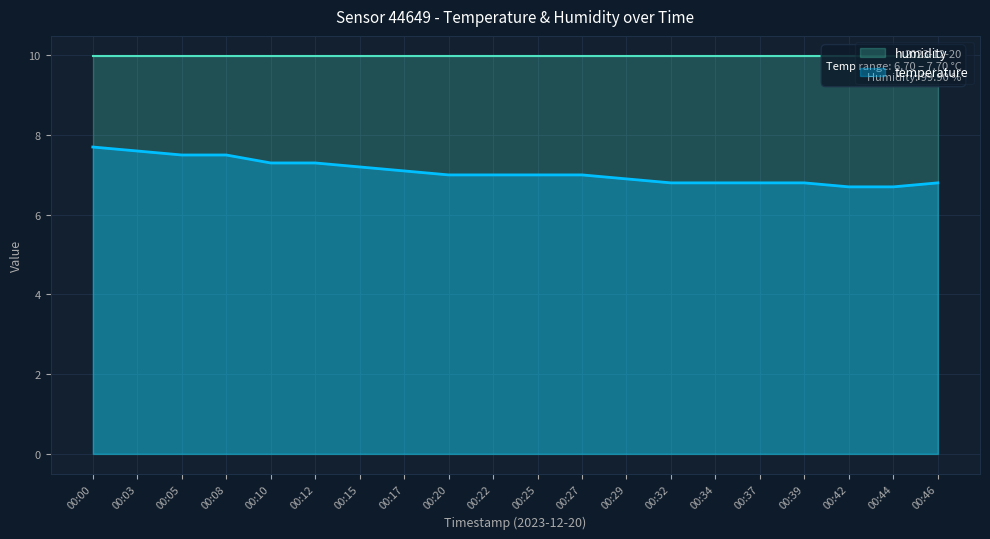

Reading left to right, list all the values displayed in this chart.

7.7	7.6	7.5	7.5	7.3	7.3	7.2	7.1	7.0	7.0	7.0	7.0	6.9	6.8	6.8	6.8	6.8	6.7	6.7	6.8